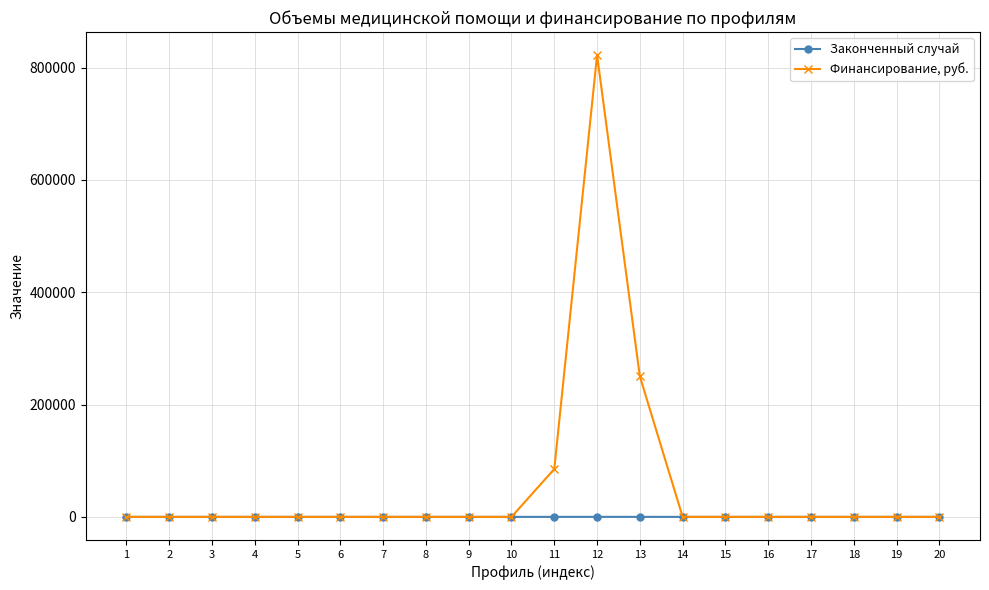

Which series has the largest range (max minus min)?

Финансирование, руб.